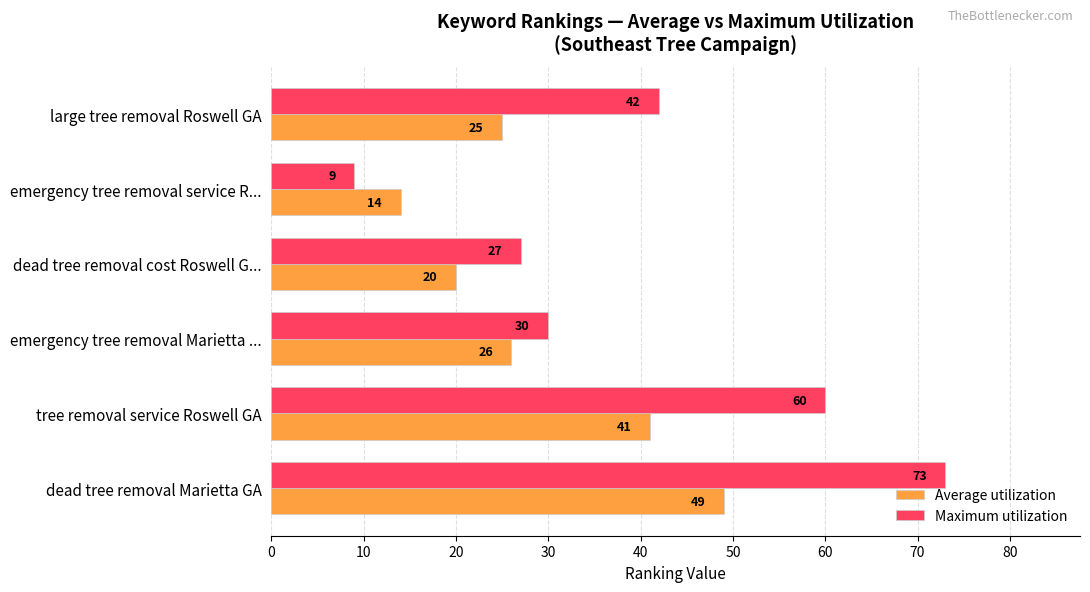

True or false: Maximum utilization has a value of 73 at dead tree removal Marietta GA.

True